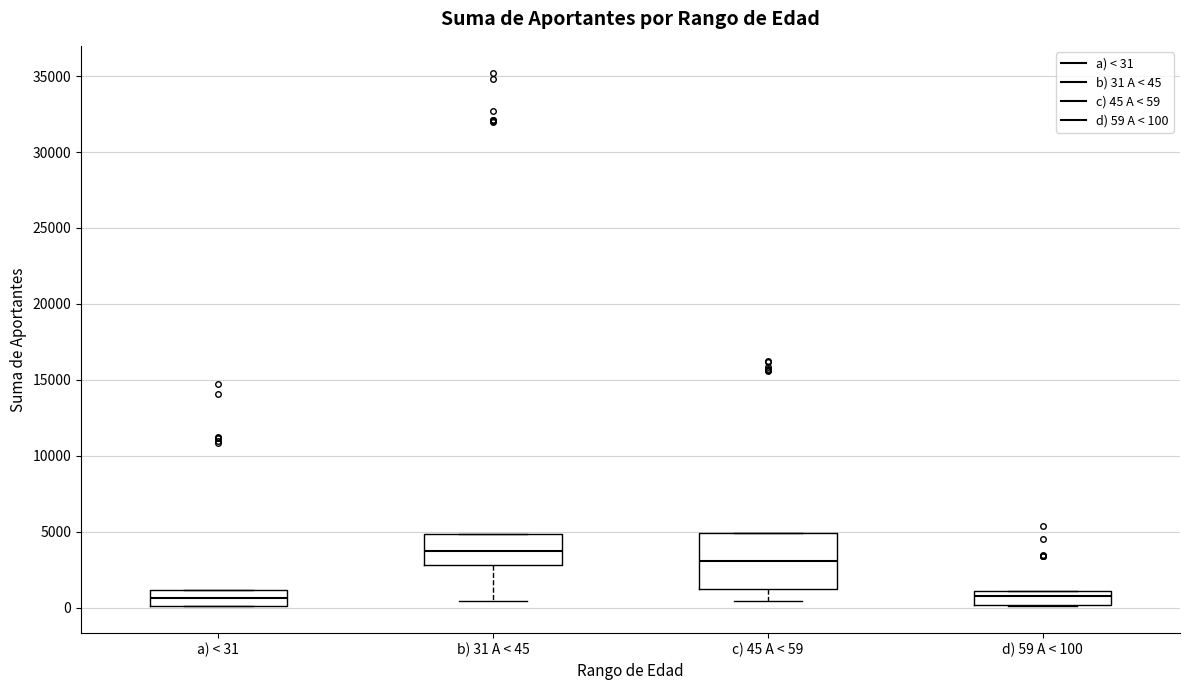

Where is the upper edge of the box for b) 31 A < 45 on the y-axis? The values are not printed on the chart, so give them approximately, as read against the axis.

5000